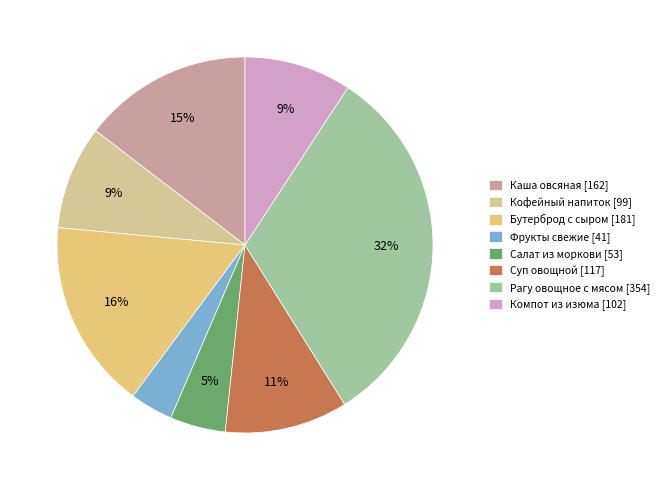

Count the number of slices in the pie.

8